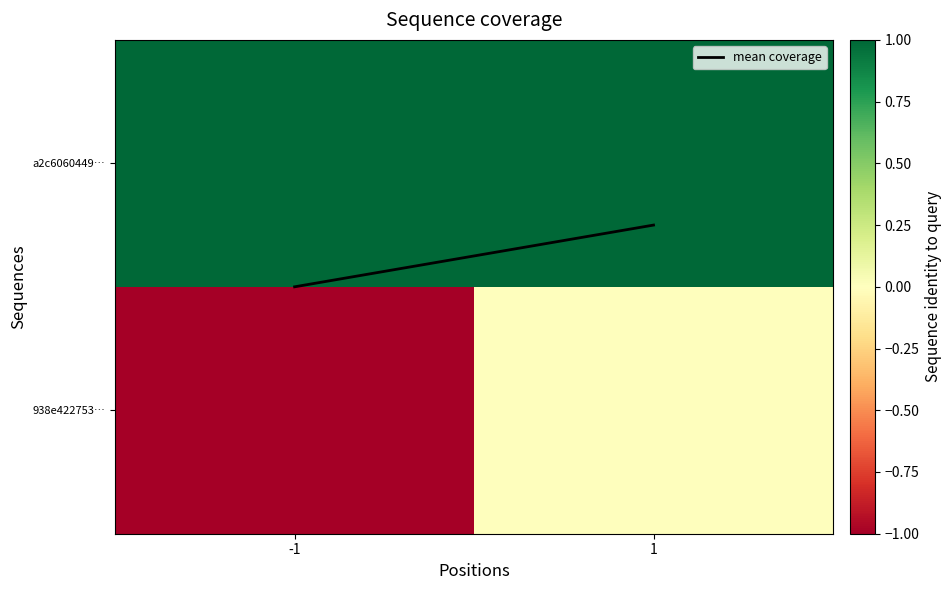

Which category has the lowest value across all series?

-1